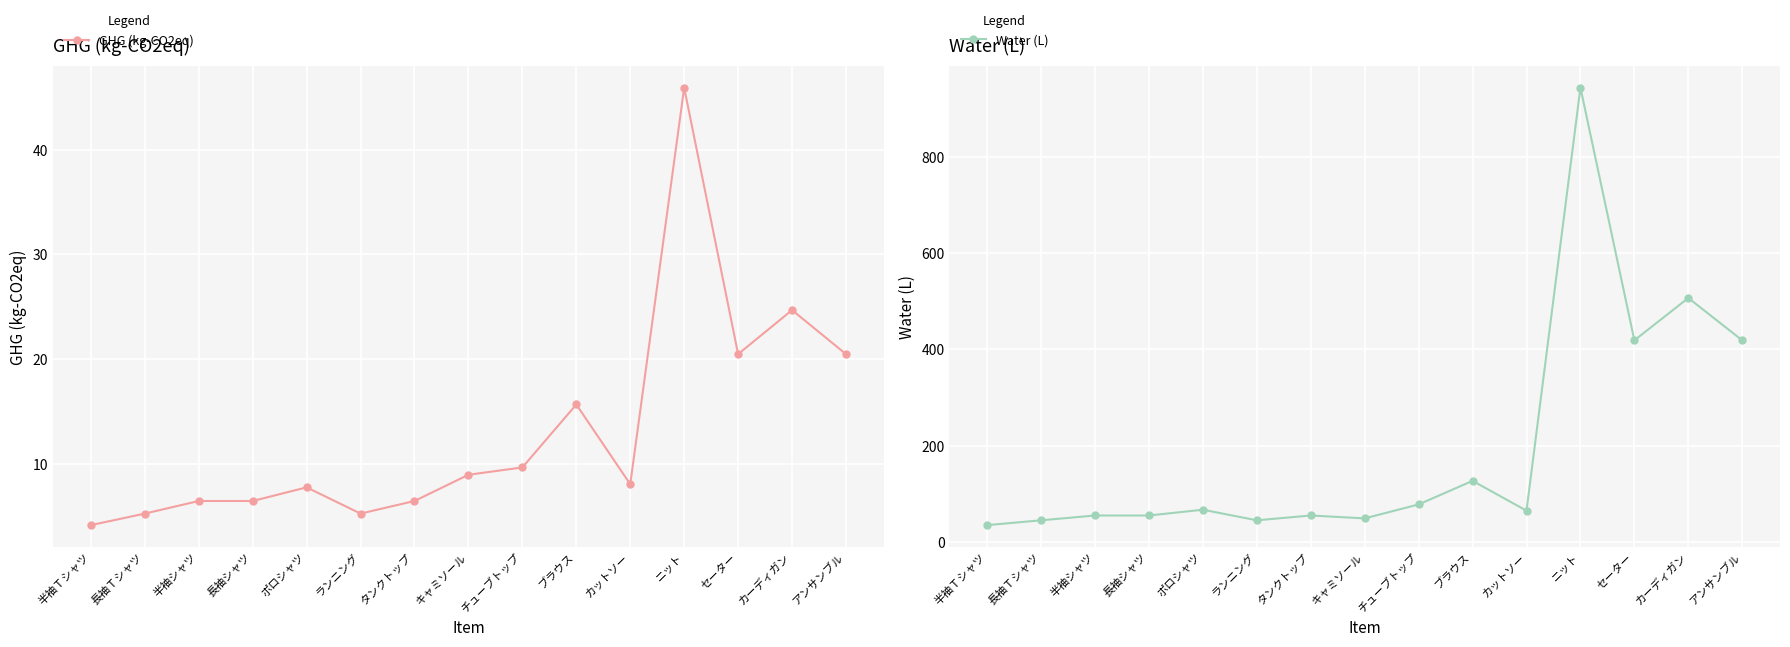

True or false: Water (L) and GHG (kg-CO2eq) cross at least once.

False